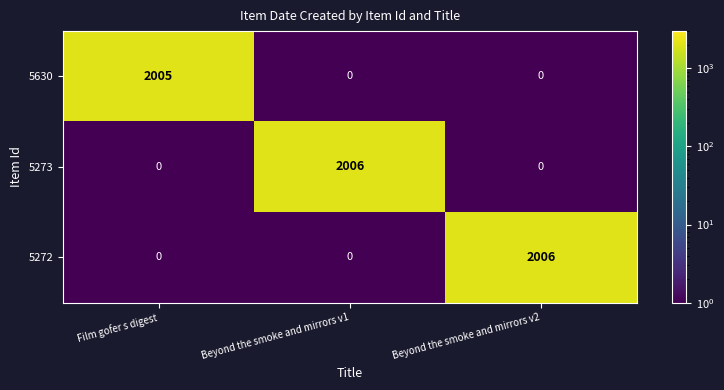

At how many categories does at least one series exceed 1048?

3